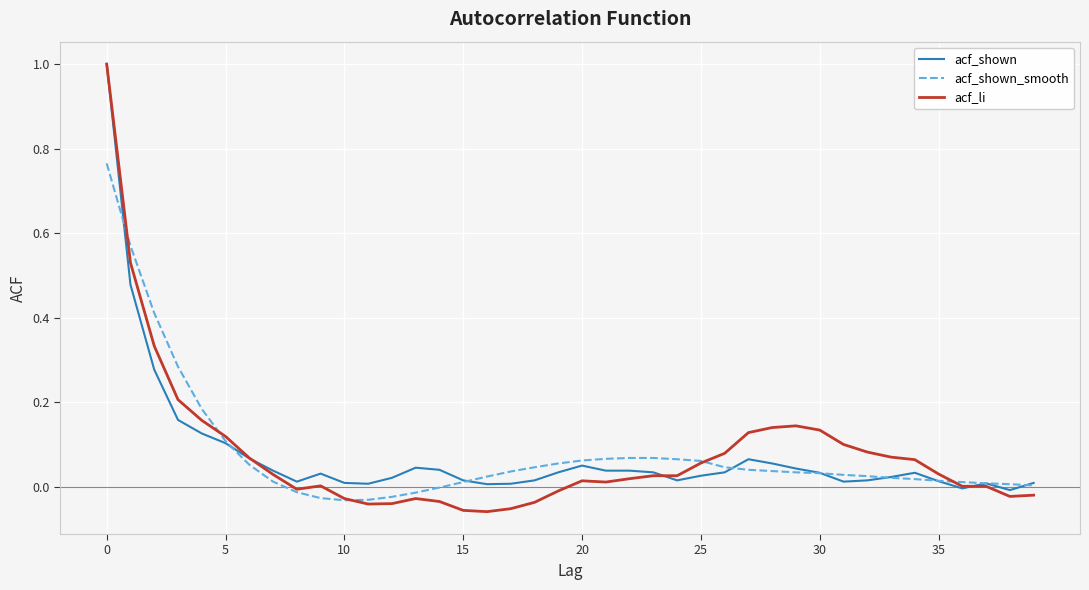

What is the greatest value displayed?

1.0